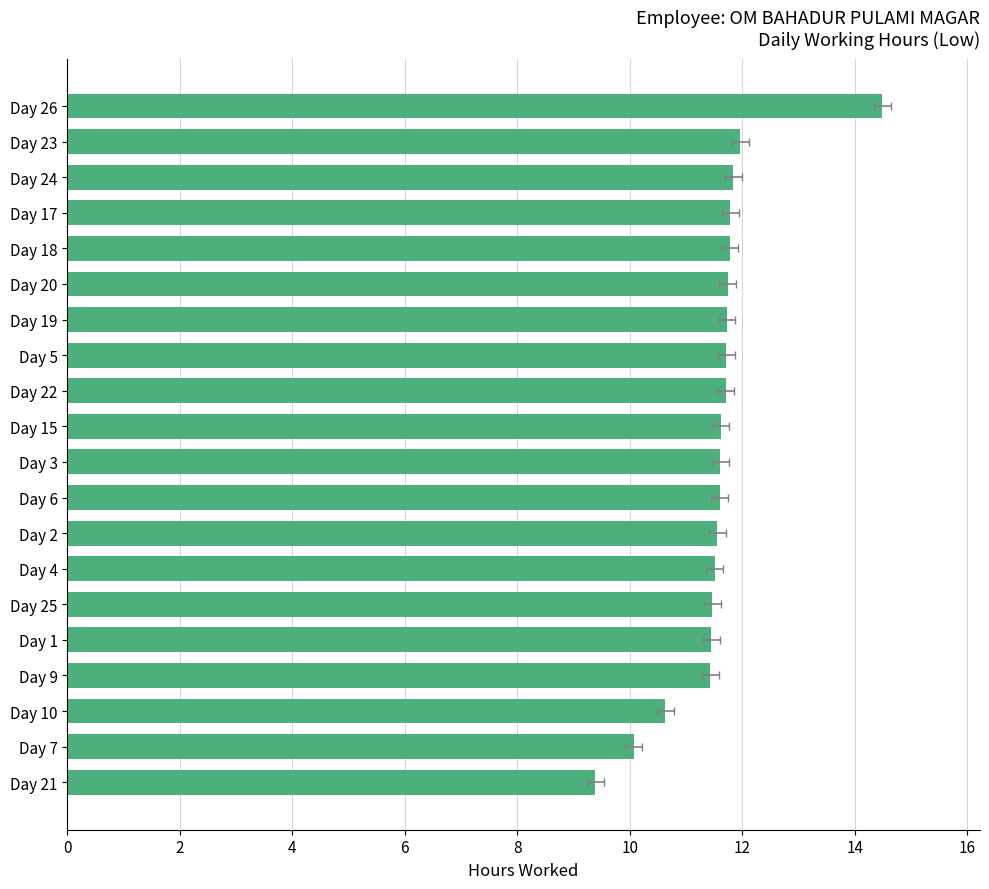

How many values are below 11?

3